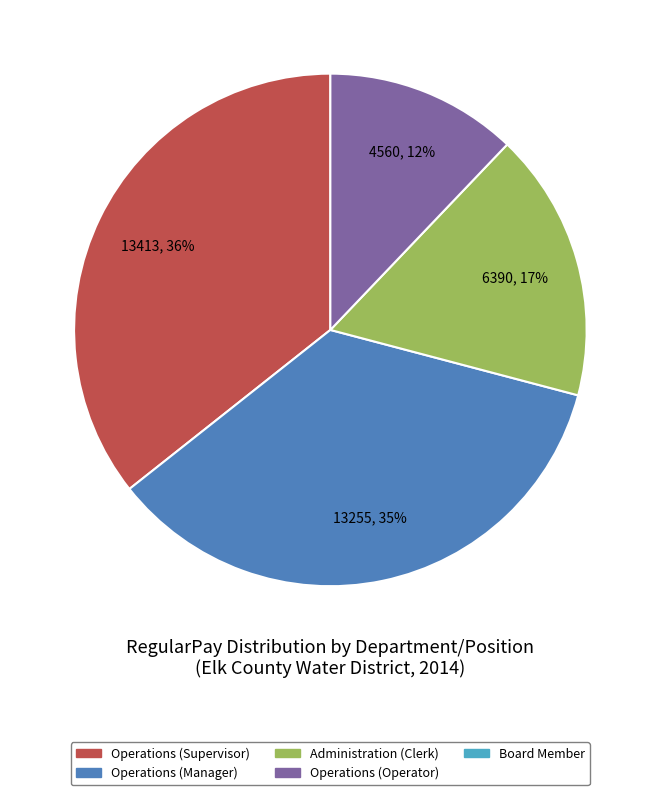

Does any single category account for the majority?

No